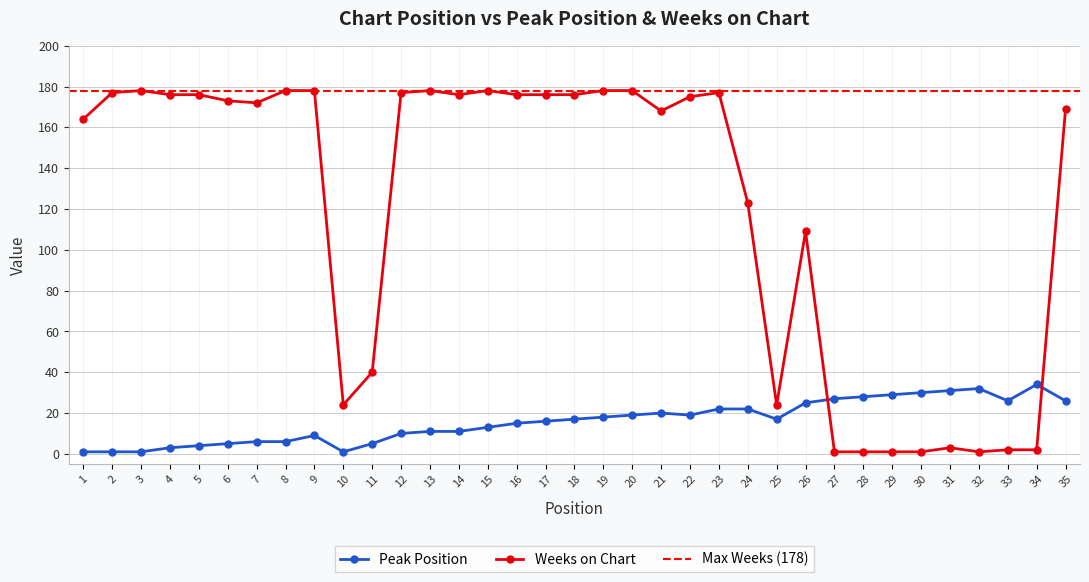

Where is the first local maximum for Weeks on Chart?

3